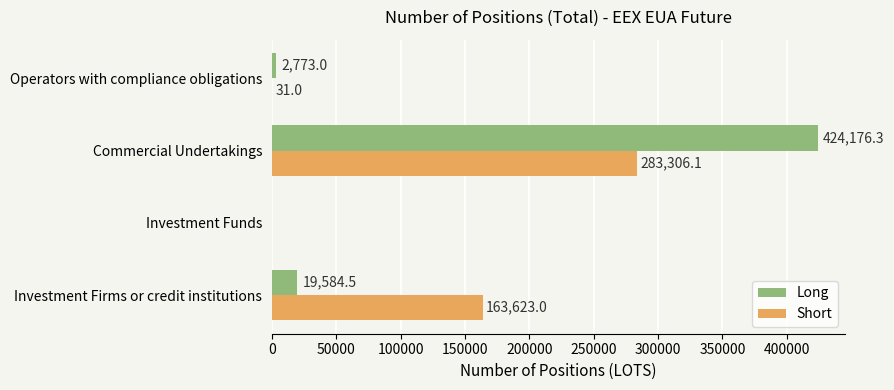

Which series has the largest total across all categories?

Short